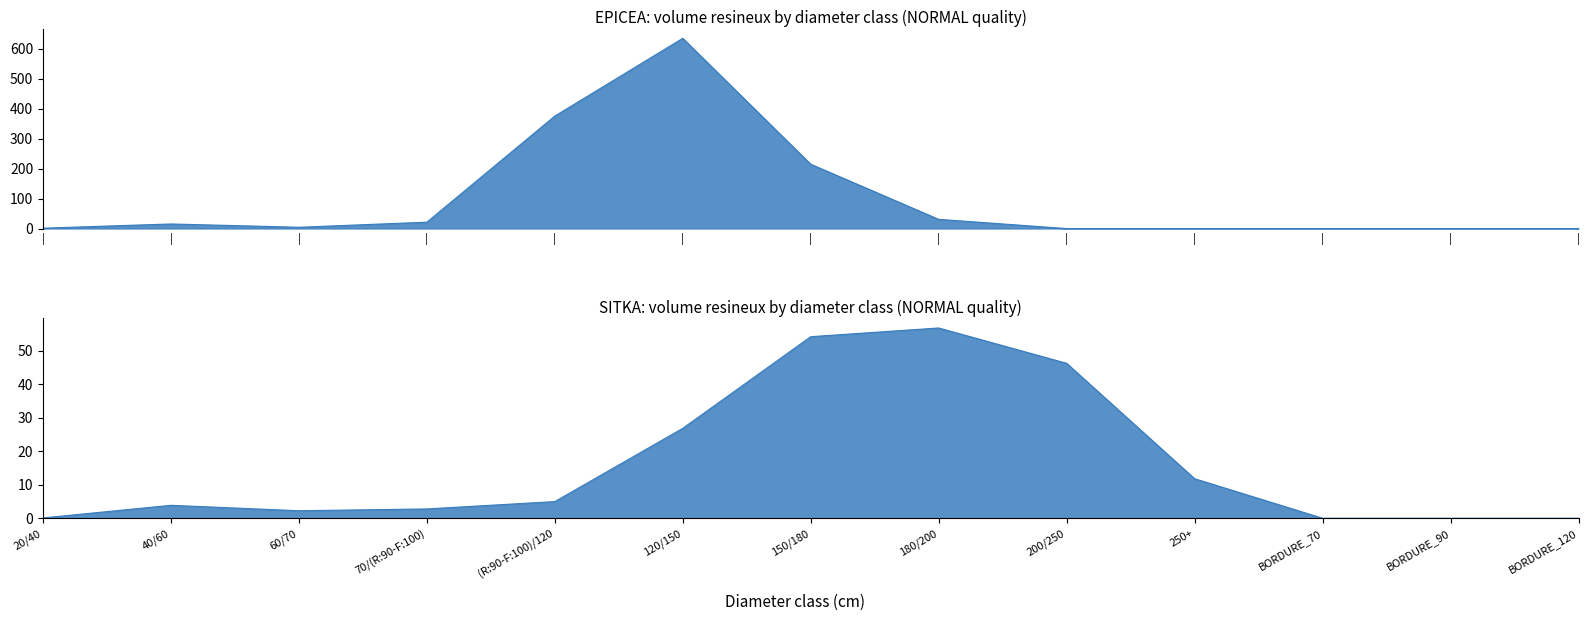

How many data points does each series have?

13